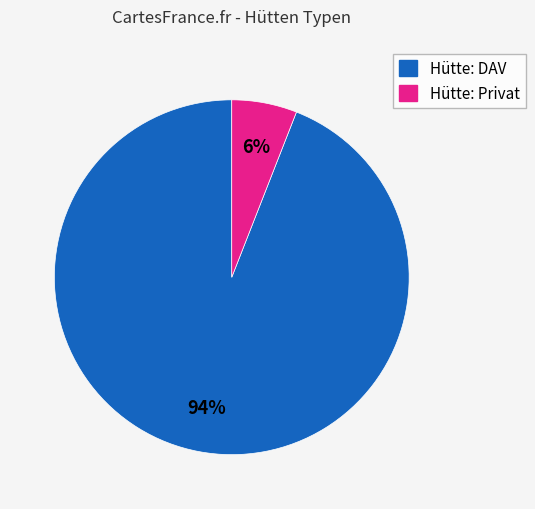

To the nearest percent, what is the average slice percentage?

50%